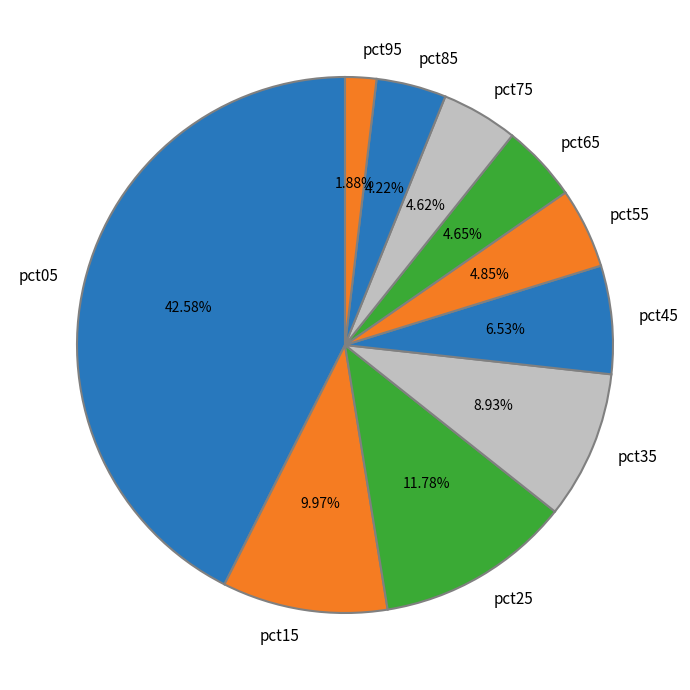

Which slice is the largest?

pct05